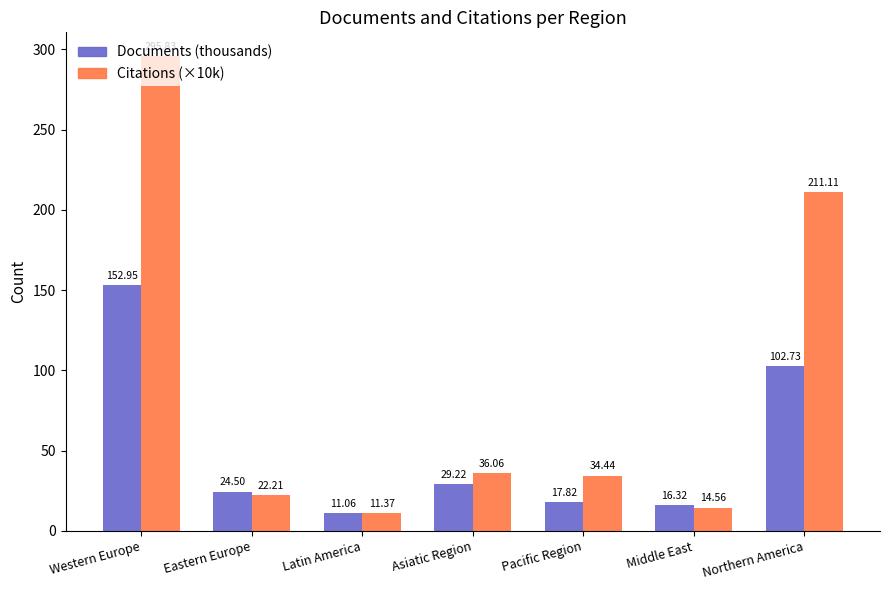

True or false: Citations (×10k) has a value of 14.6 at Middle East.

True